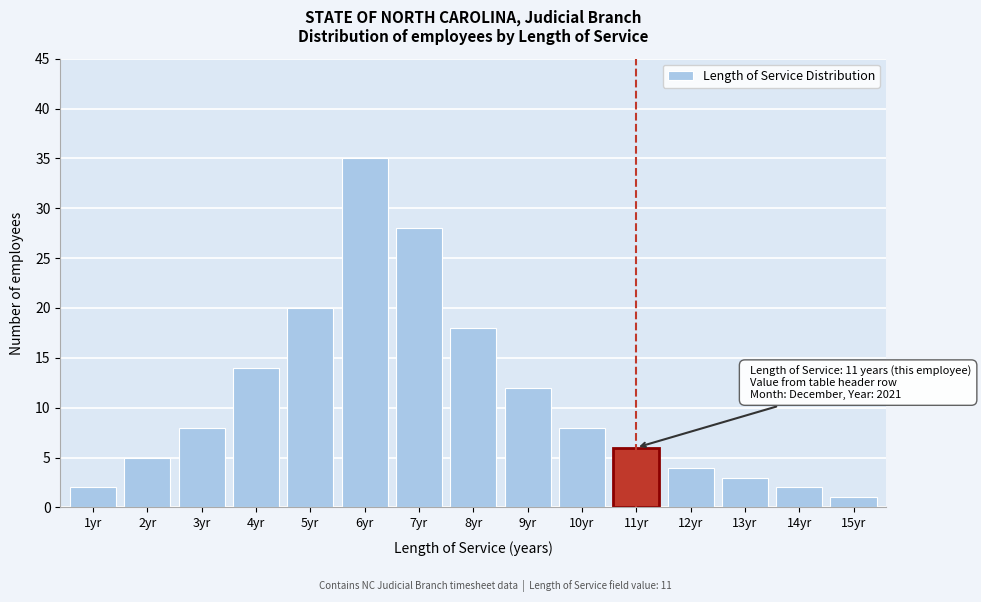

Reading left to right, transcribe all the data shown in this chart.

1yr=2	2yr=5	3yr=8	4yr=14	5yr=20	6yr=35	7yr=28	8yr=18	9yr=12	10yr=8	11yr=6	12yr=4	13yr=3	14yr=2	15yr=1